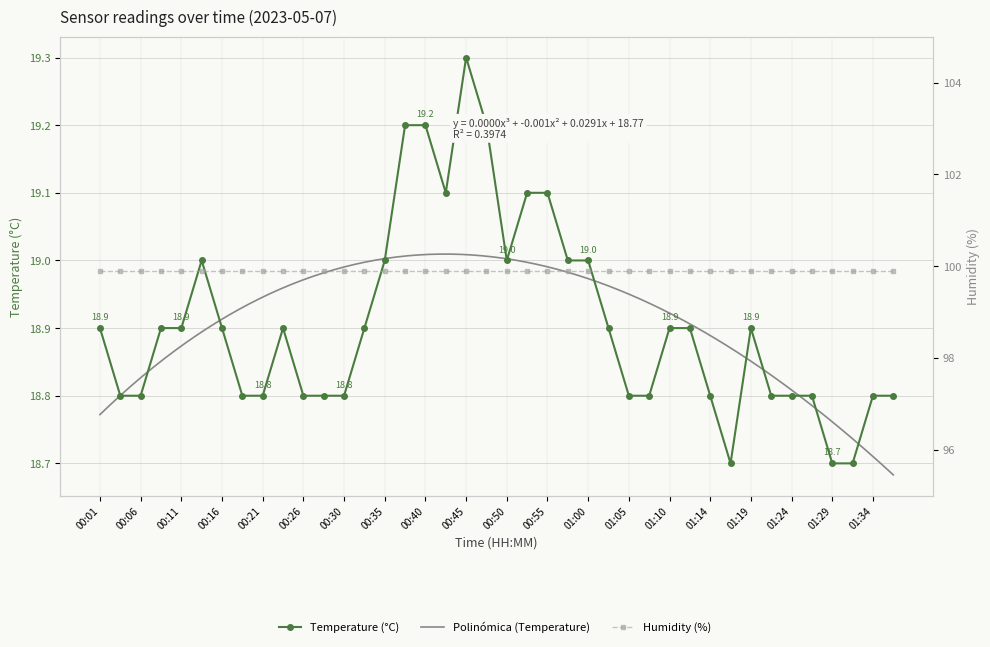

What position from the right is 00:57?

17